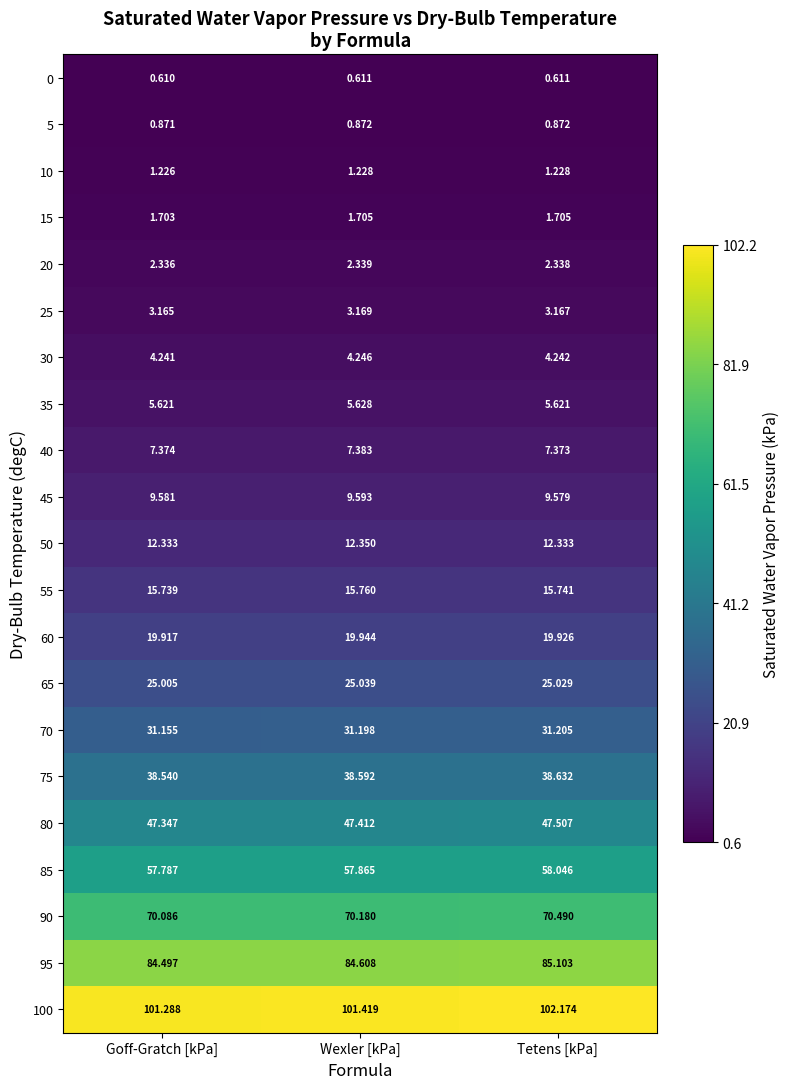

Is the value of 70 at Tetens [kPa] greater than the value of 35 at Tetens [kPa]?

Yes